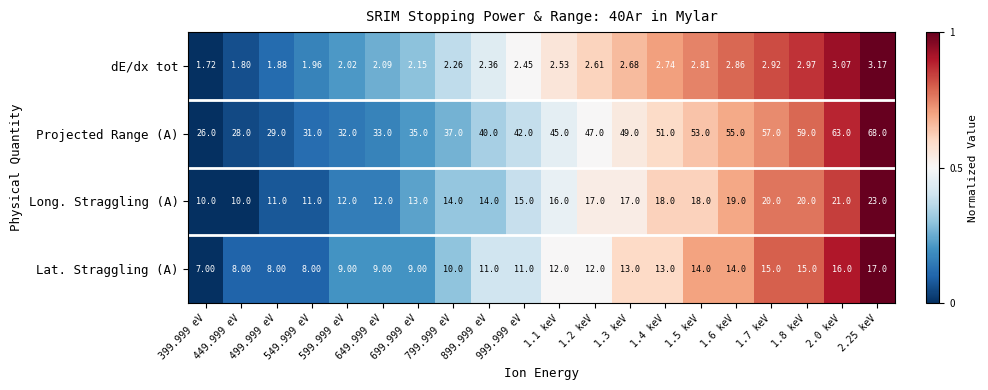

Which series has the widest spread of values?

Projected Range (A)